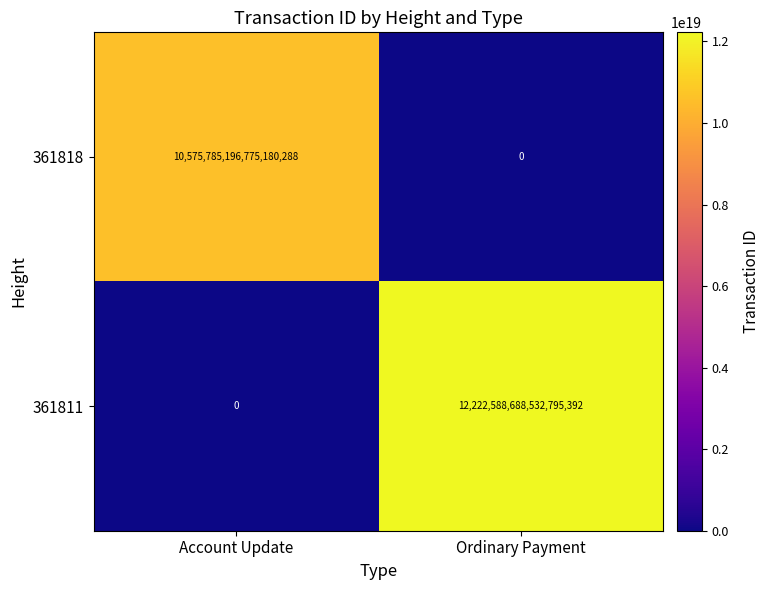

Which series has the widest spread of values?

361811